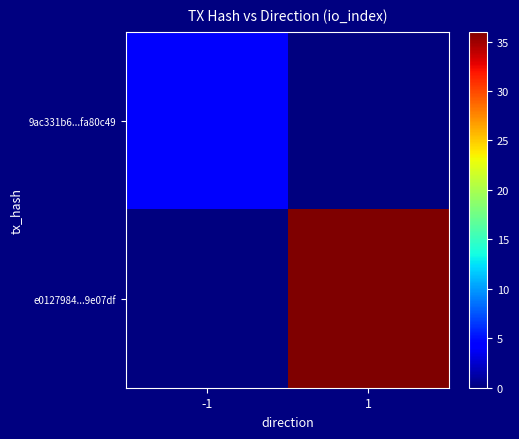

At which category is the sum across all series the highest?

1